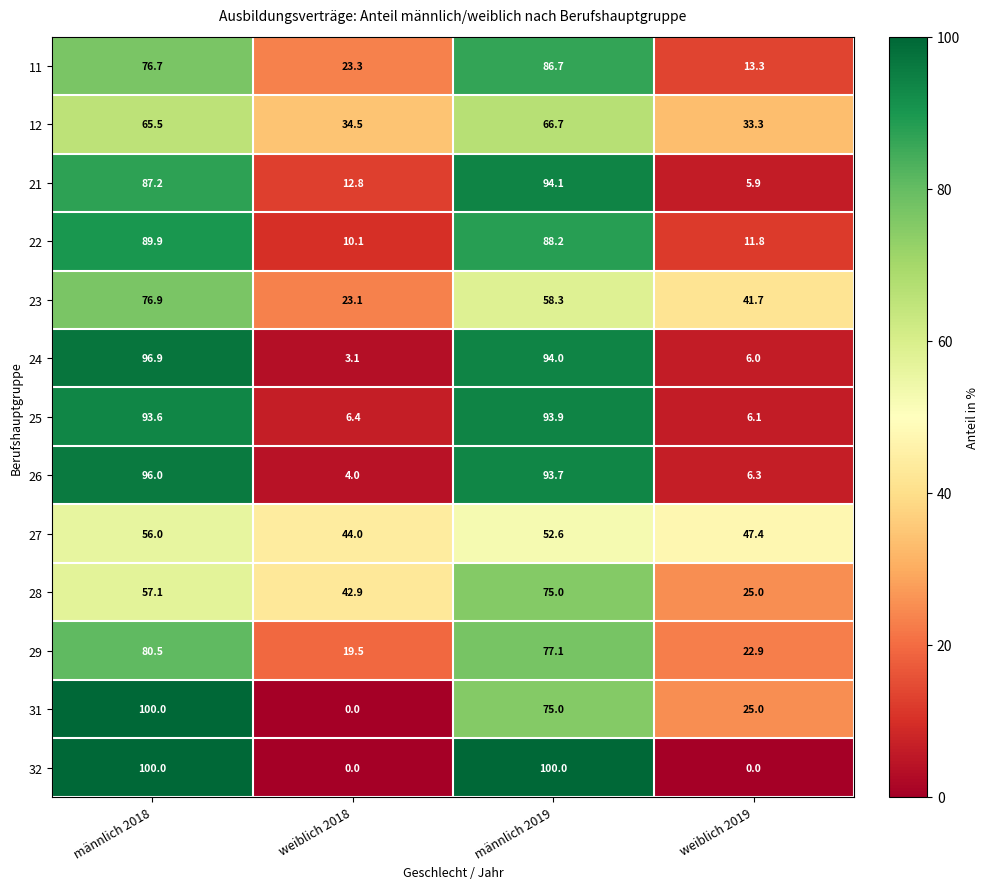

What is the difference between the 32 values at männlich 2018 and weiblich 2018?

100.0